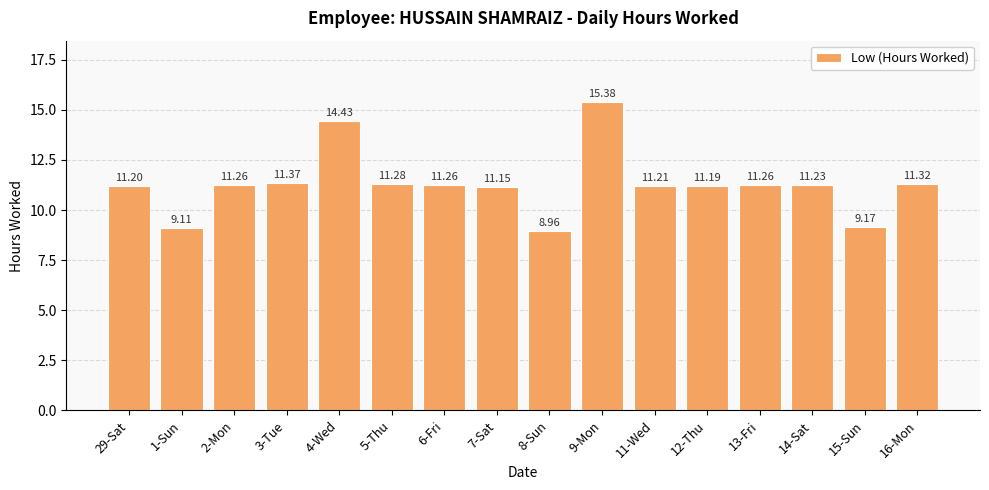

The value at 3-Tue is 11.4. True or false?

True